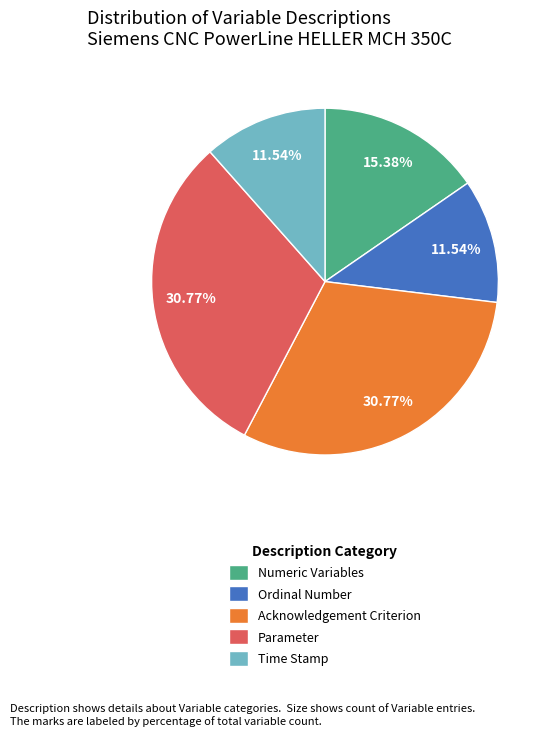

Is Parameter the majority of the pie?

No